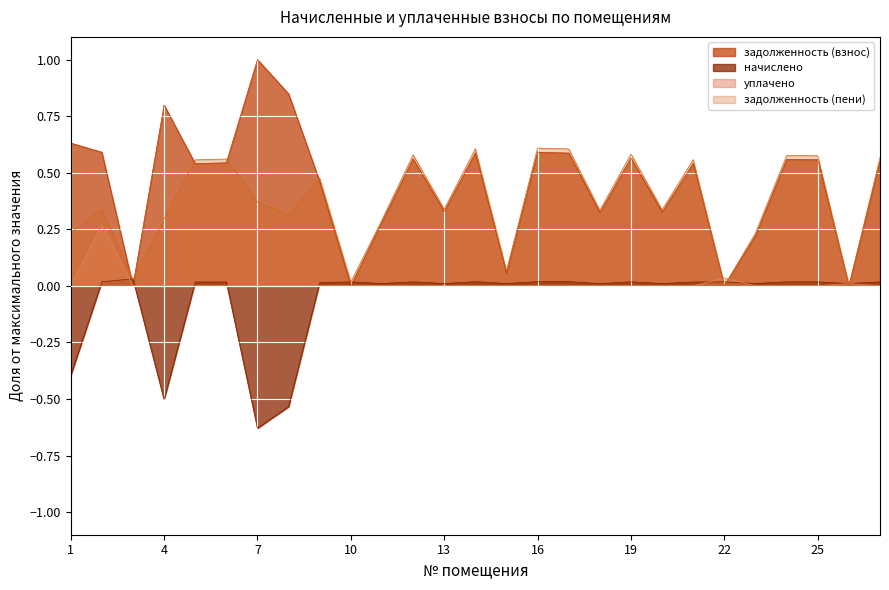

List the series in order of their peak value, lowest first.

начислено, уплачено, задолженность (пени), задолженность (взнос)